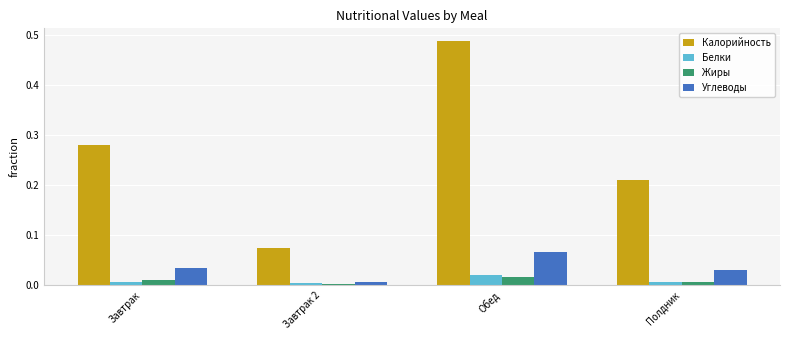

Which series changed the most between Обед and Полдник?

Калорийность